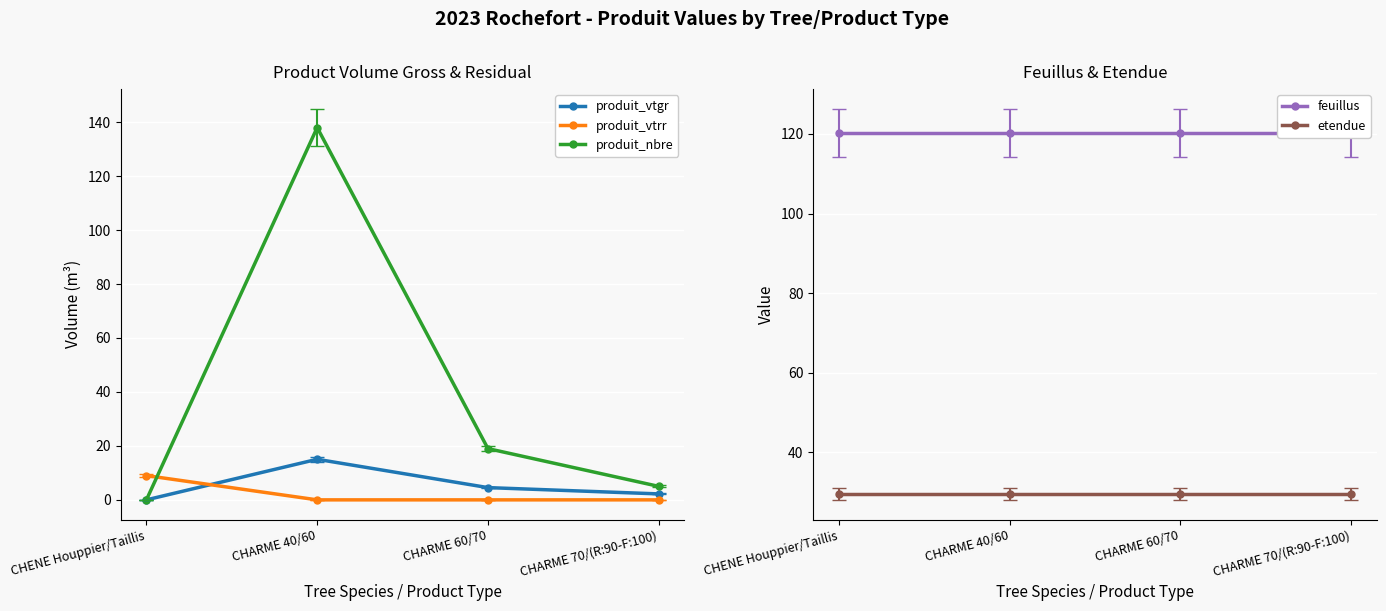

What is the label of the 3rd point from the right?

CHARME 40/60